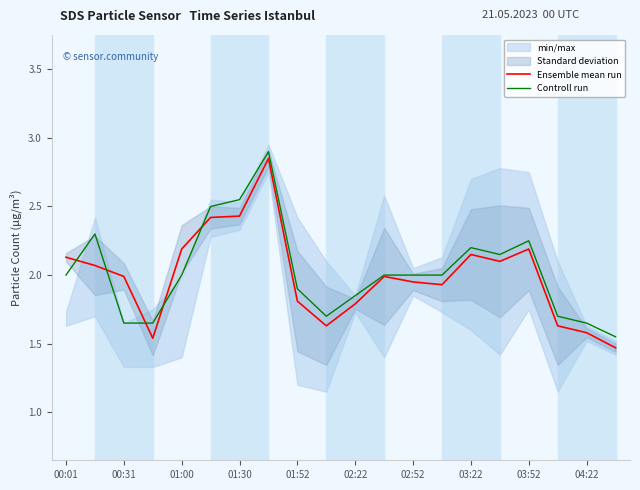

Does the chart display data point markers on the line(s)?

No